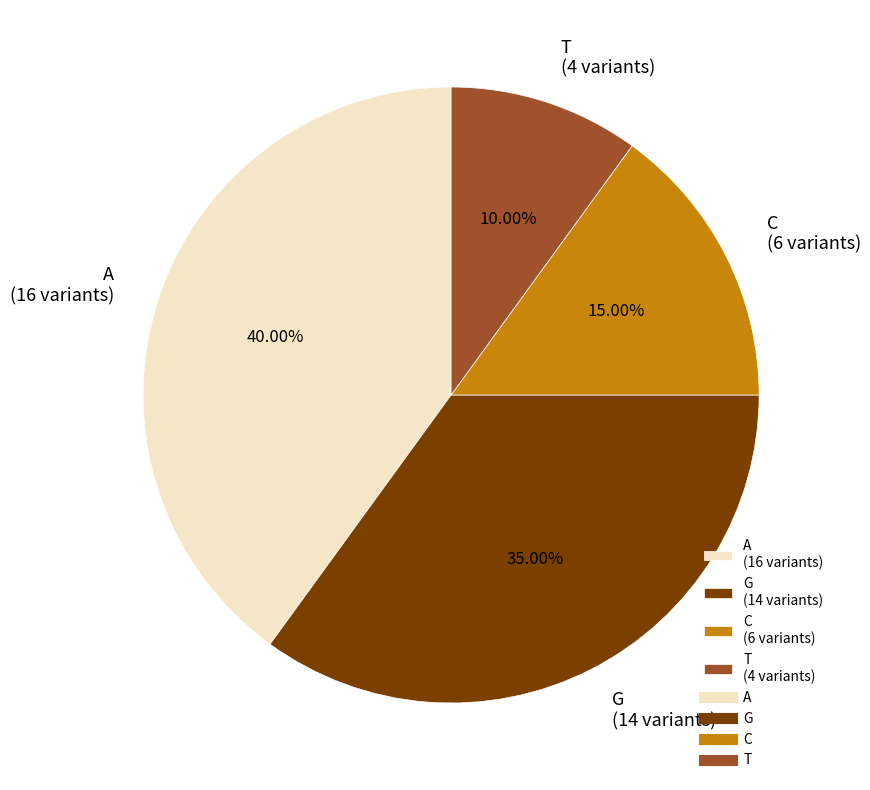

Which has a higher value, A or T?

A